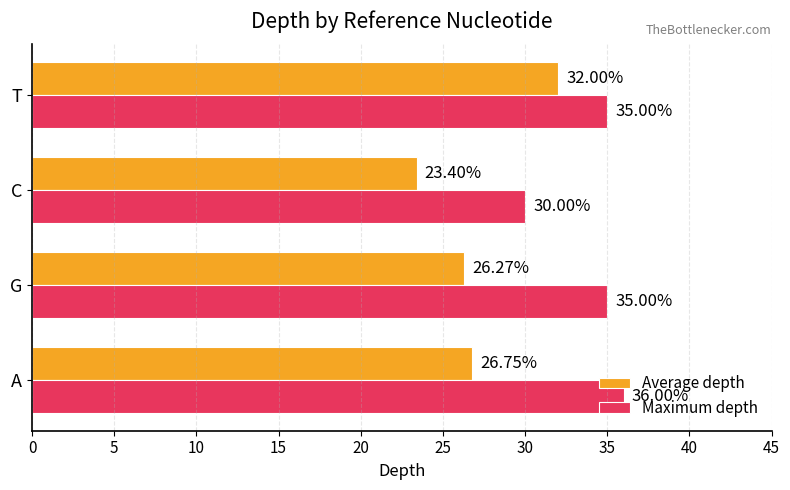

What is the highest value of the Average depth series?

32.0